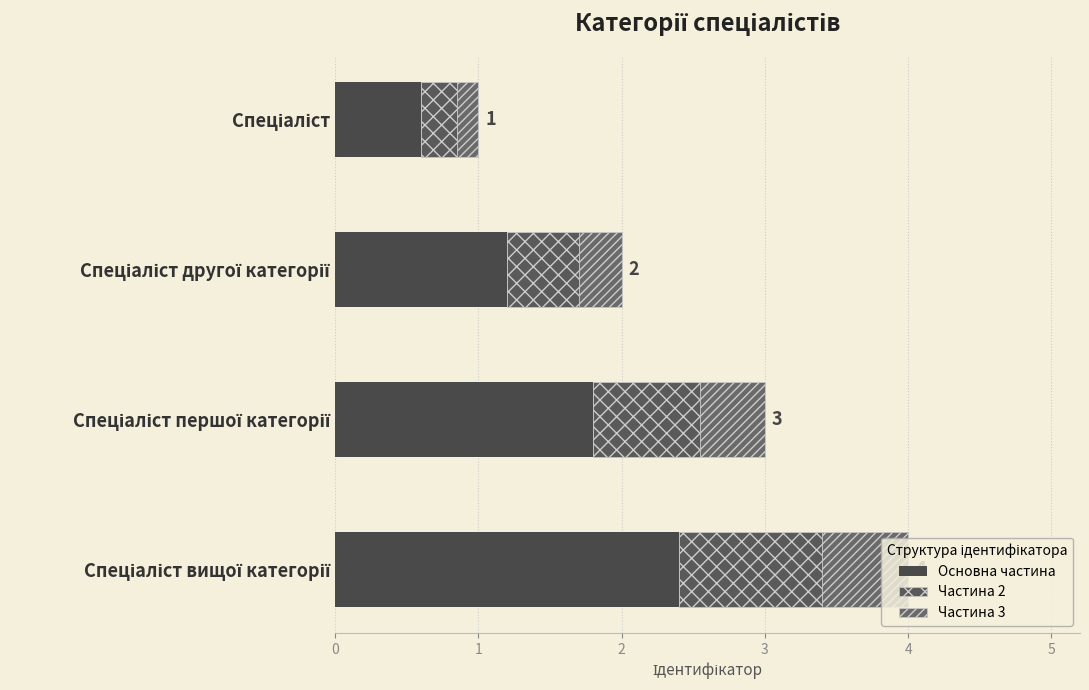

What is the value of the Основна частина bar at the 1st from the left?

0.6